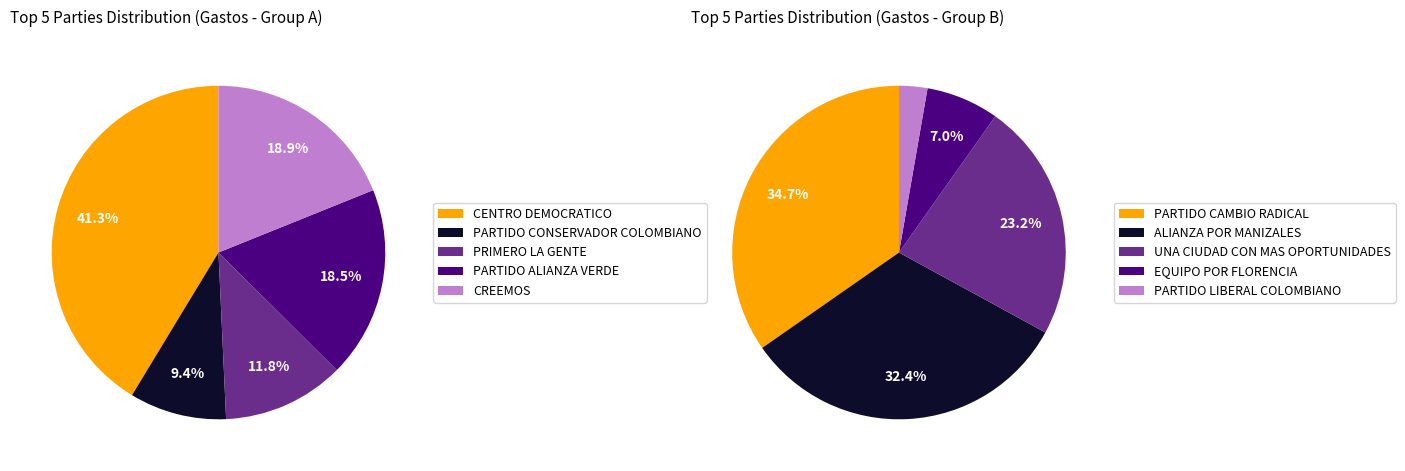

How many segments does this pie chart have?

10